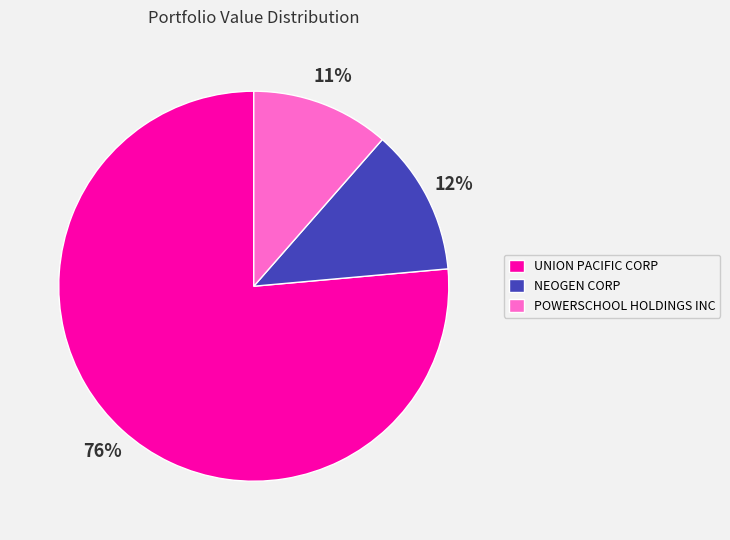

To the nearest percent, what is the difference between the NEOGEN CORP and POWERSCHOOL HOLDINGS INC slice percentages?

1%